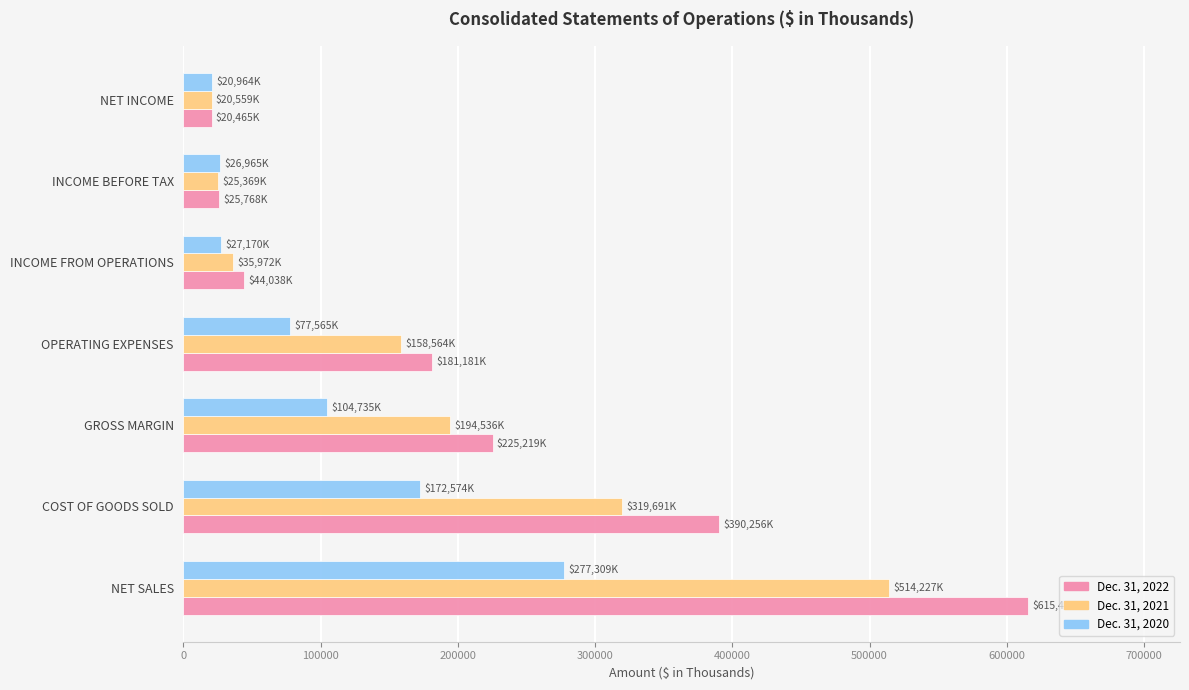

At which category is the sum across all series the highest?

NET SALES